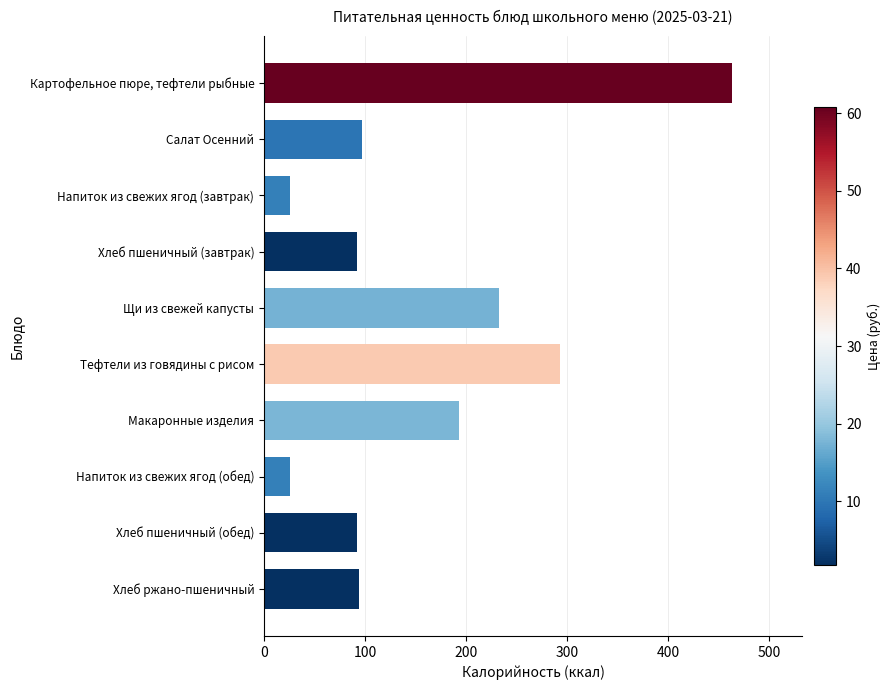

What is the label of the 4th bar from the top?

Хлеб пшеничный (завтрак)